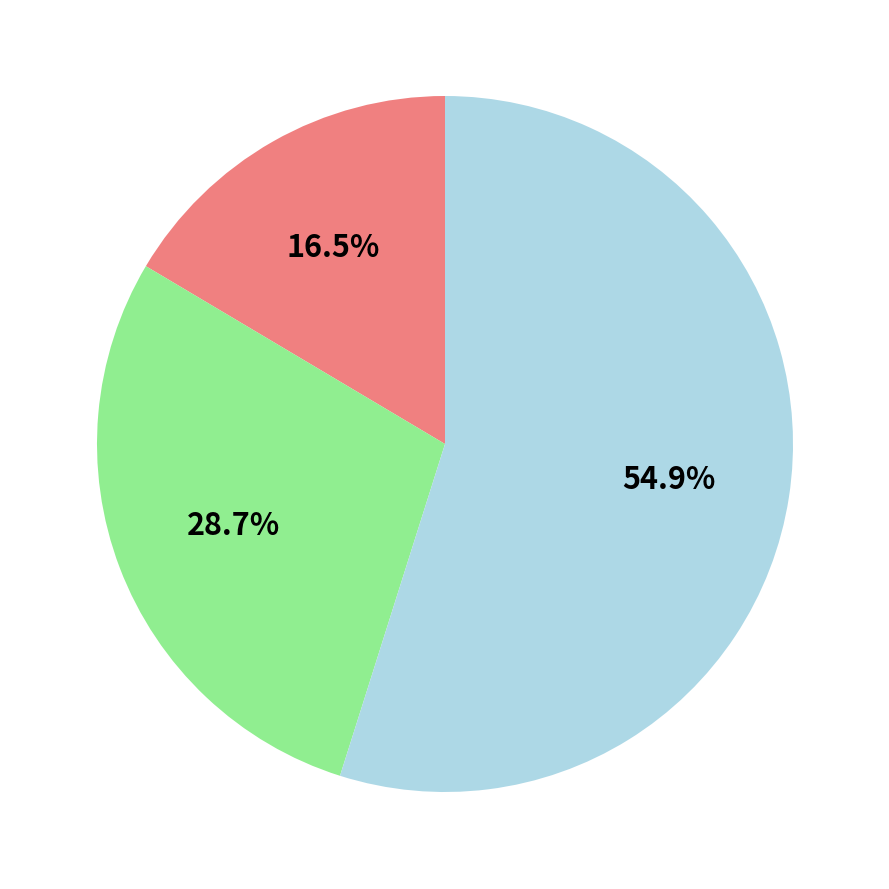

How many slices are in this pie chart?

3